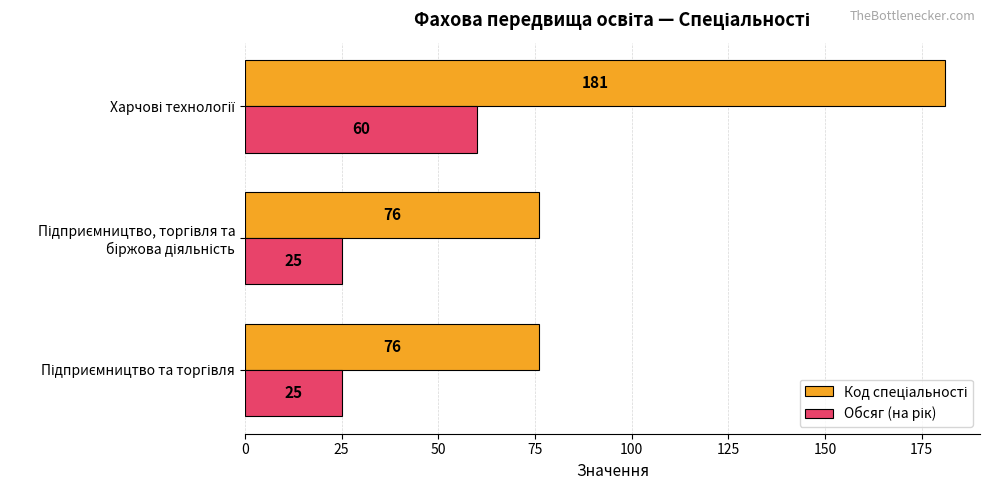

What is the minimum value shown in the chart?

25